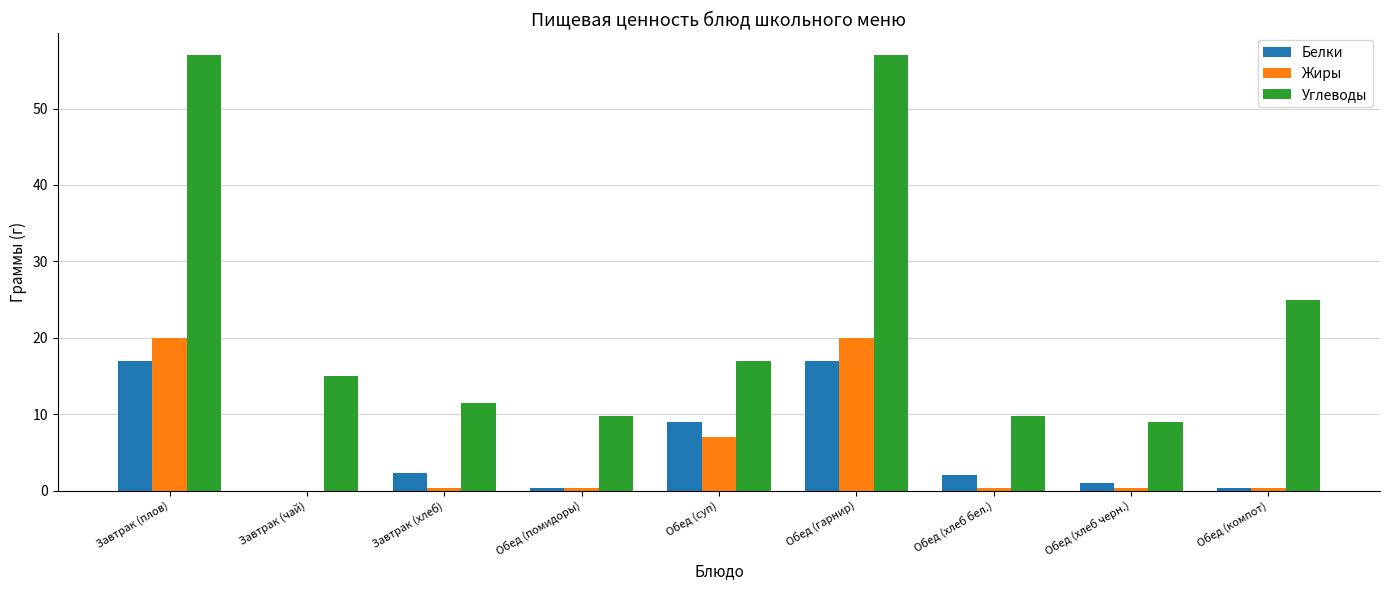

Between Завтрак (плов) and Обед (компот), which series saw the biggest shift?

Углеводы